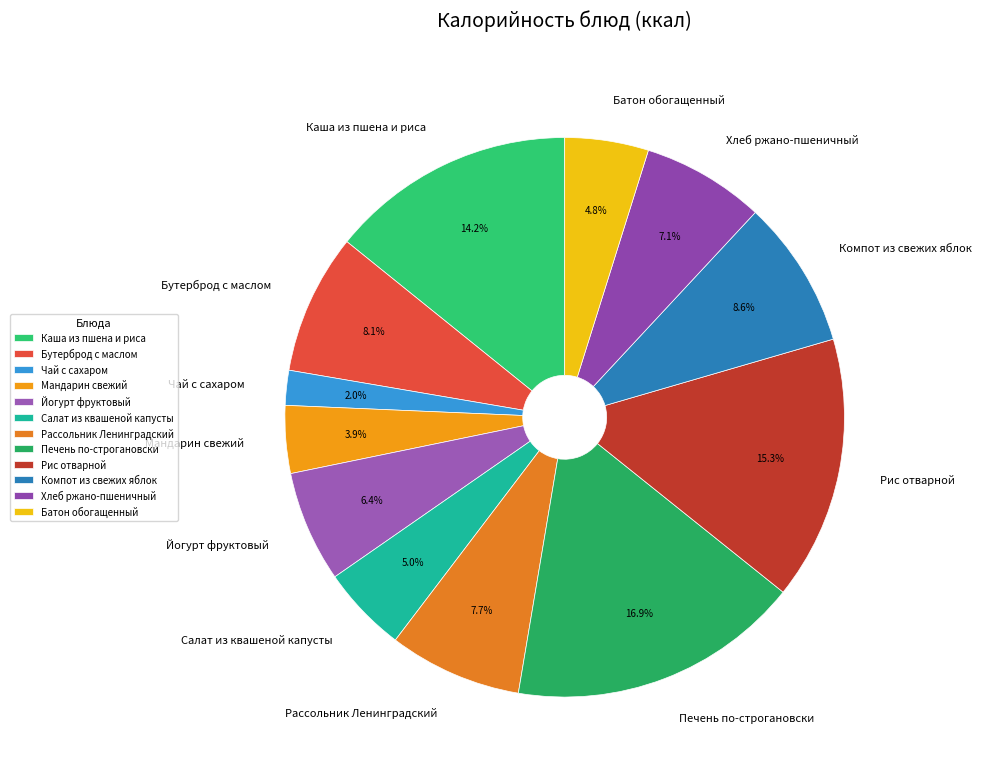

Between Рис отварной and Бутерброд с маслом, which is larger?

Рис отварной